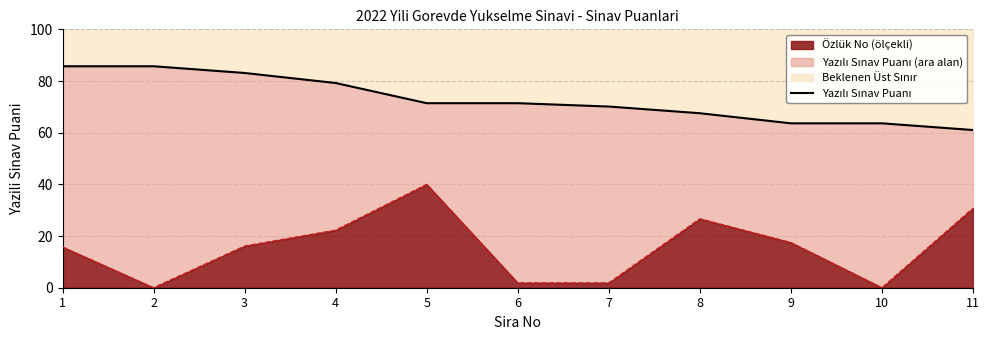

True or false: the data shows 63.6 at 10.

True